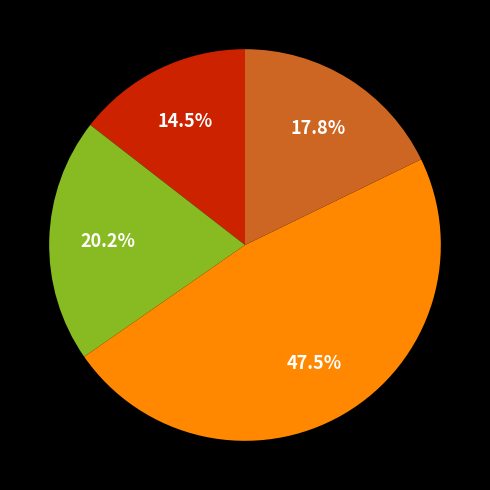

Is there a majority slice in this chart?

No